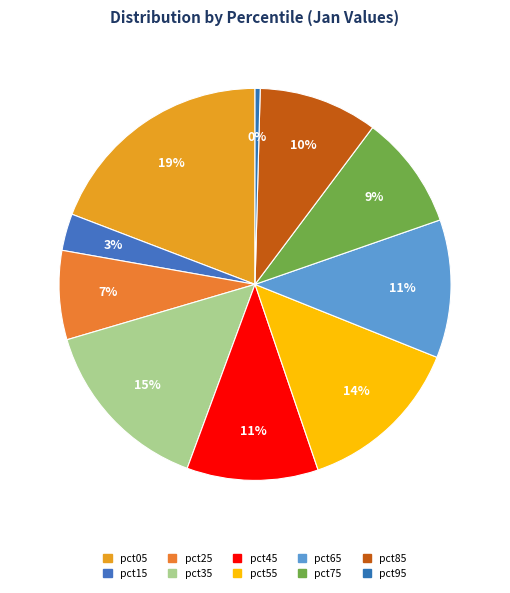

Count the number of slices in the pie.

10